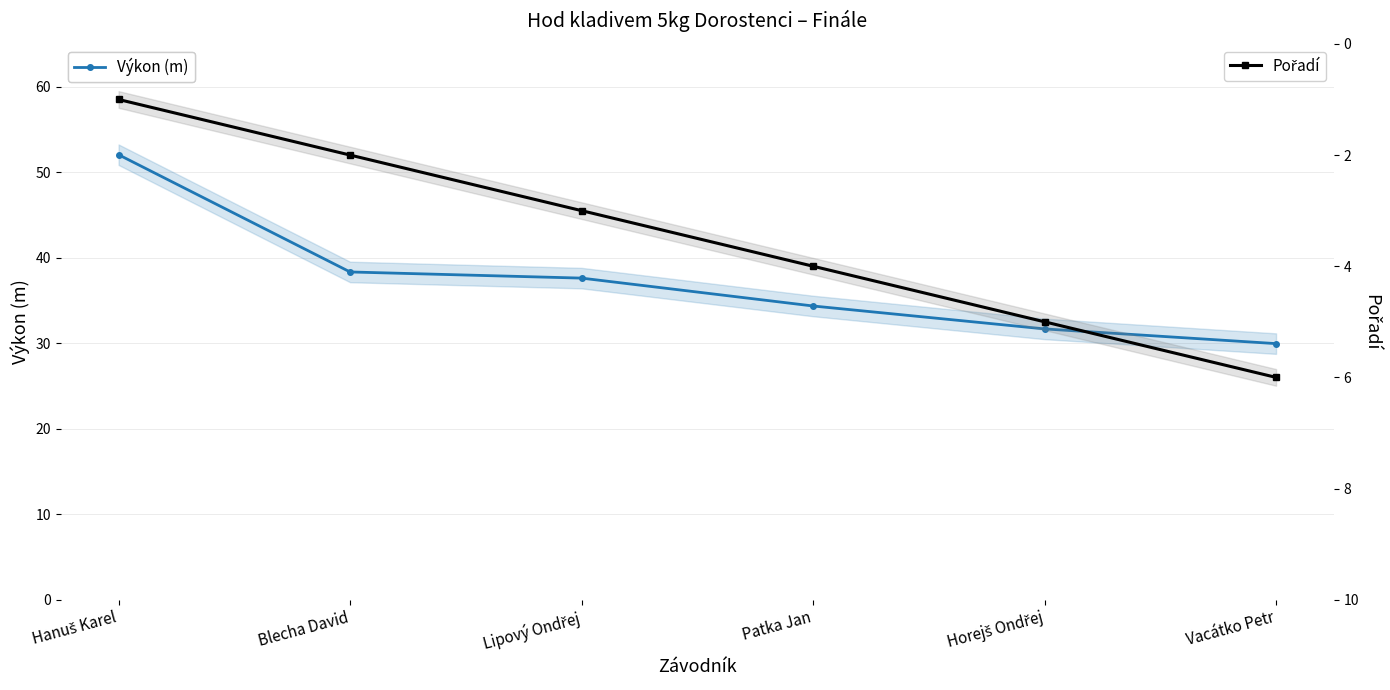

How many values in the Pořadí series exceed 4?

2